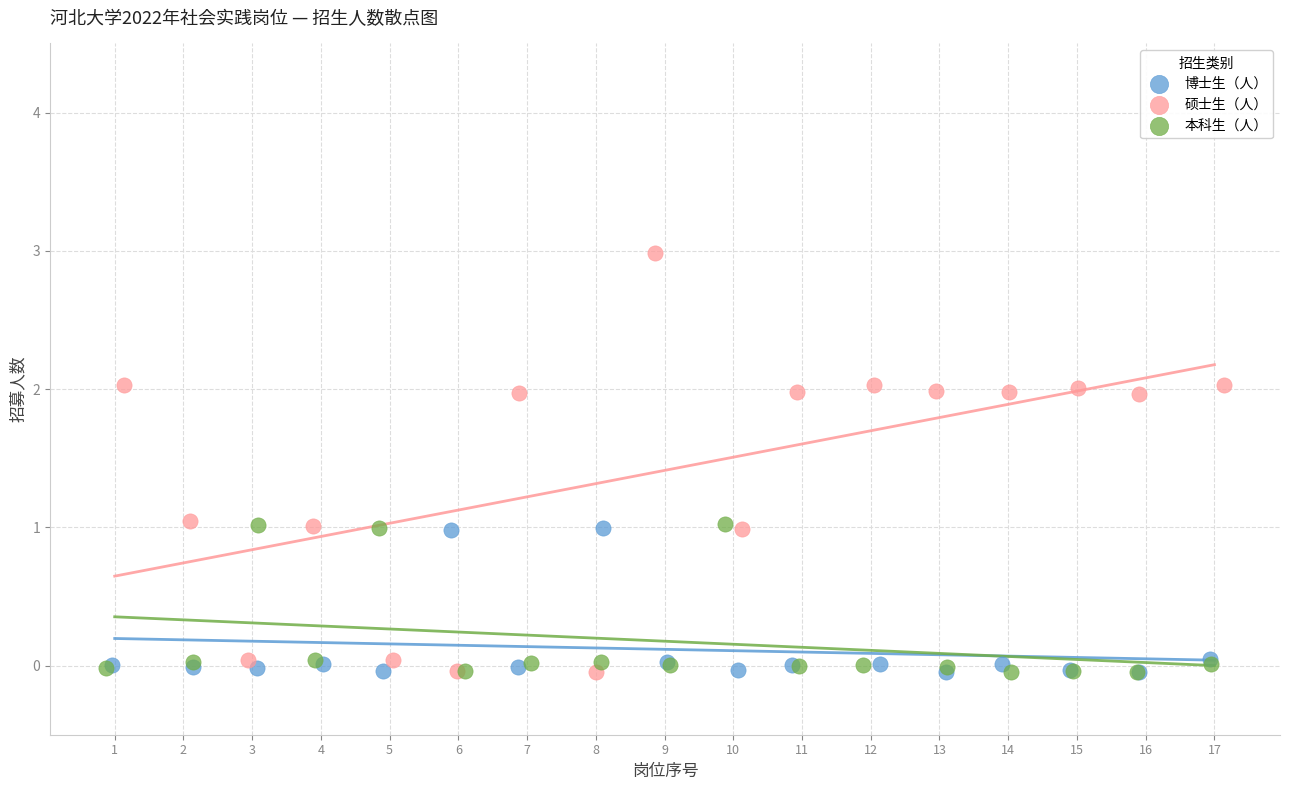

Which series contains the highest Y value?

硕士生（人）